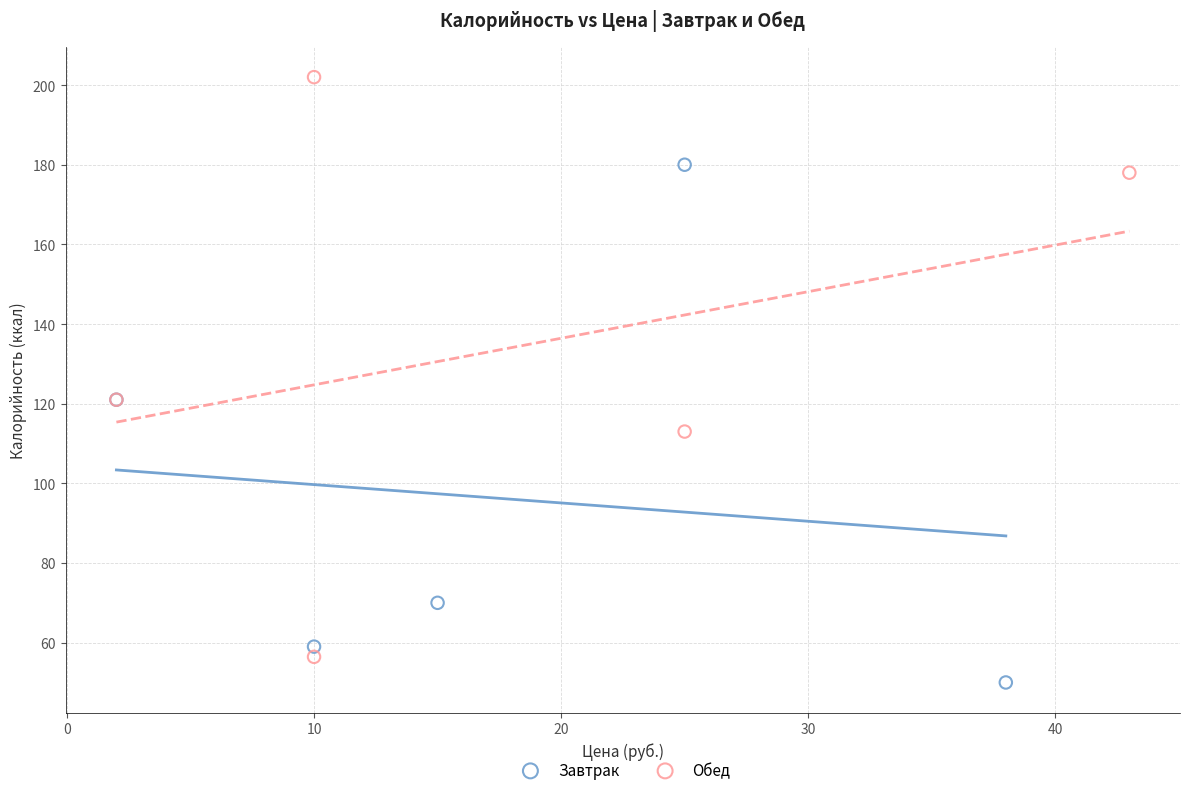

What are all the series names shown in the legend?

Завтрак, Обед